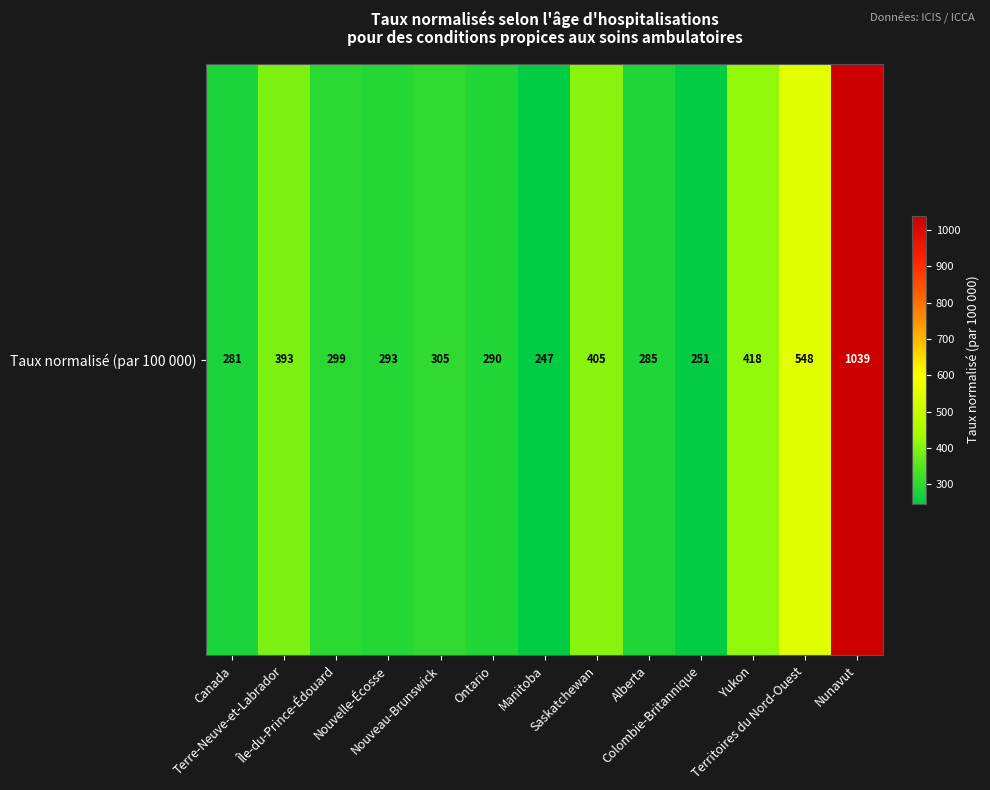

What is the ratio of the value at Nunavut to the value at Ontario?

3.6